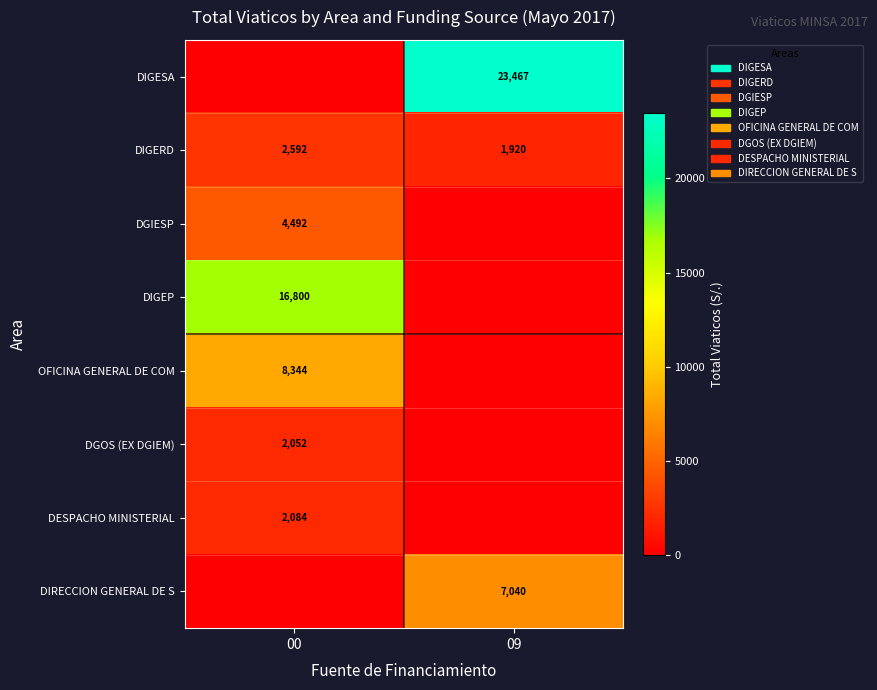

The DGIESP series shows 940 at 00. True or false?

False